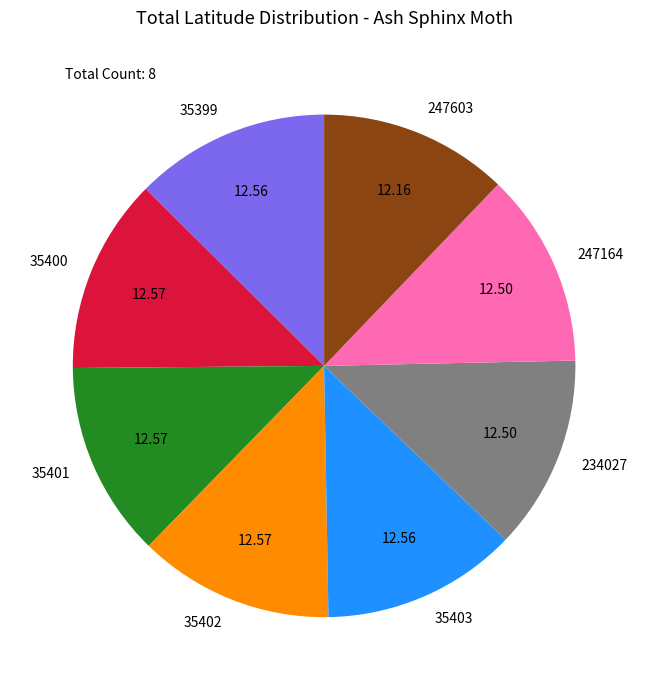

Is there a majority slice in this chart?

No